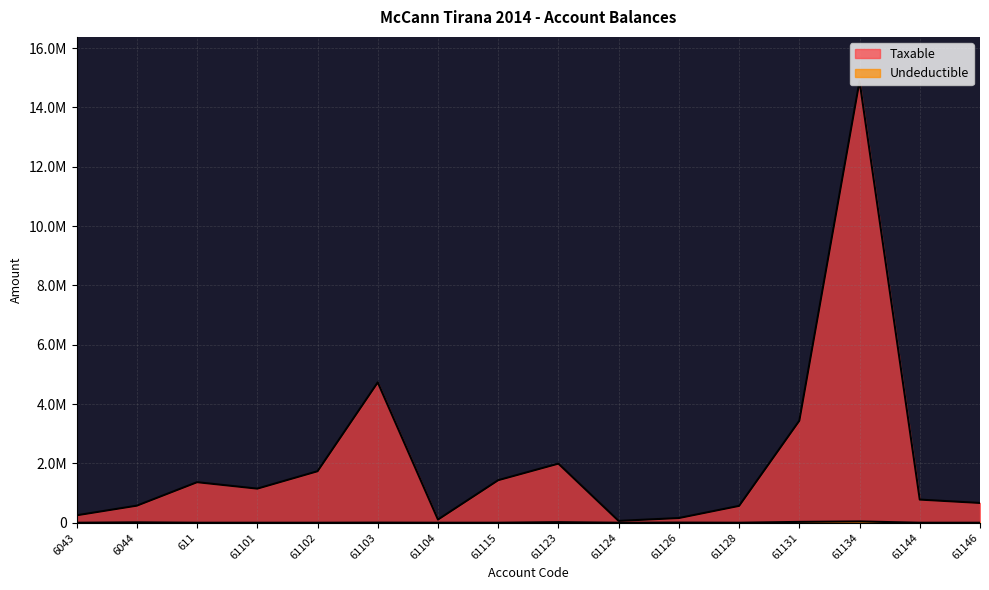

Reading left to right, list all the values displayed in this chart.

Taxable: 250227.1	575296.9	1366068.5	1149043.7	1735151.5	4731146.9	105900.0	1433753.2	1991862.2	61813.2	157990.0	567460.5	3437988.5	14887859.8	779642.1	666085.5
Undeductible: 0.0	12822.0	0.0	0.0	0.0	3920.0	0.0	250.0	18500.0	0.0	5100.0	0.0	28000.0	43299.0	0.0	0.0